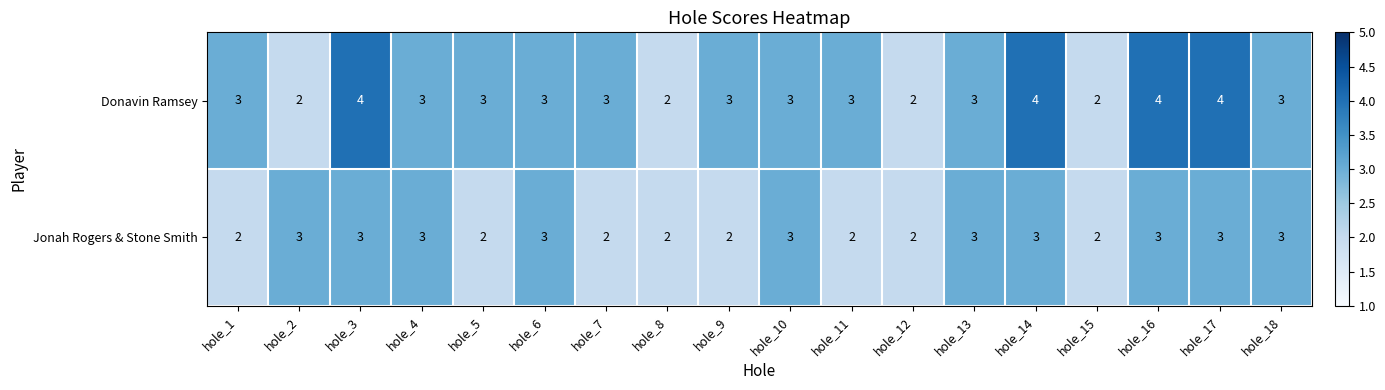

How many distinct data groups are displayed?

2